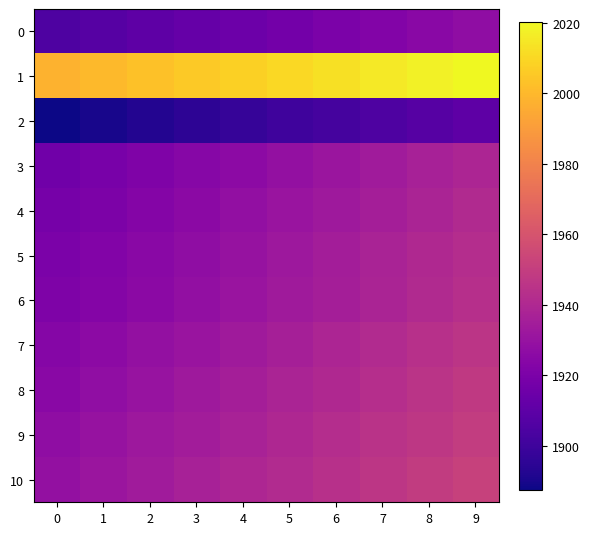

At how many categories does at least one series exceed 1981?

10